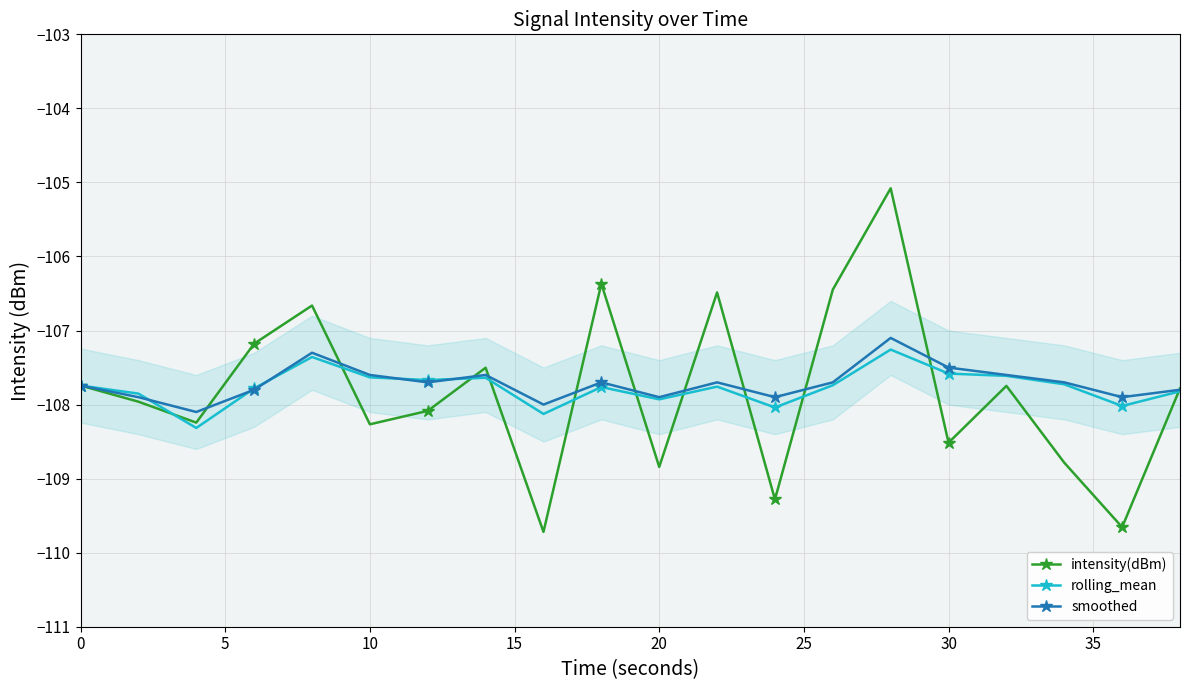

Rank the series by their maximum value, from lowest to highest.

rolling_mean, smoothed, intensity(dBm)